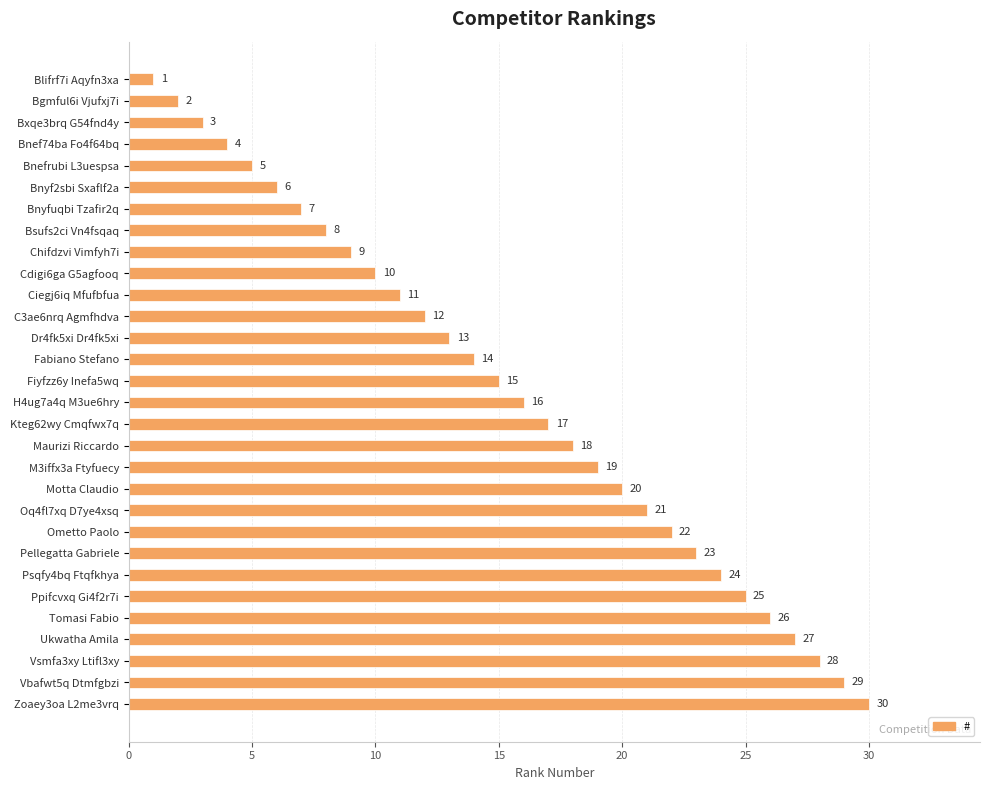

The chart shows a value of 15 at Cdigi6ga G5agfooq. True or false?

False